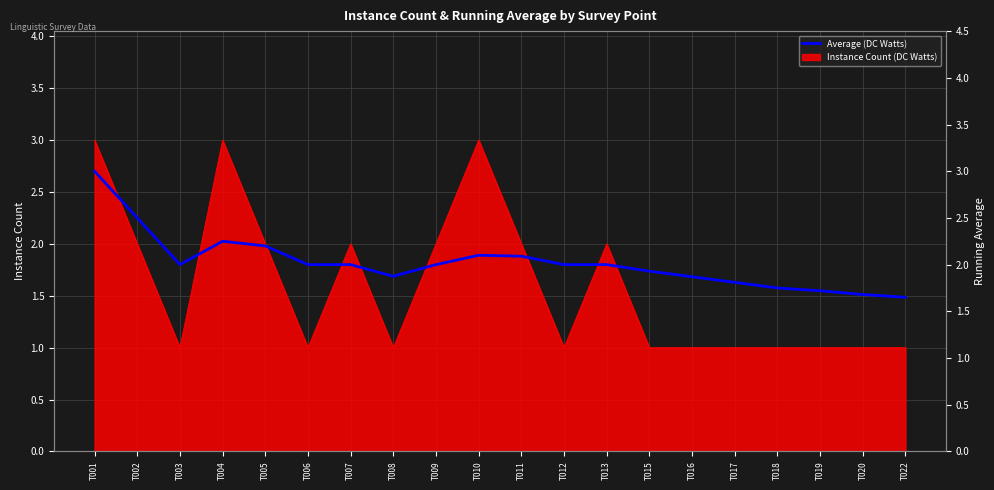

What is the value of the 1st point from the left?

3.0